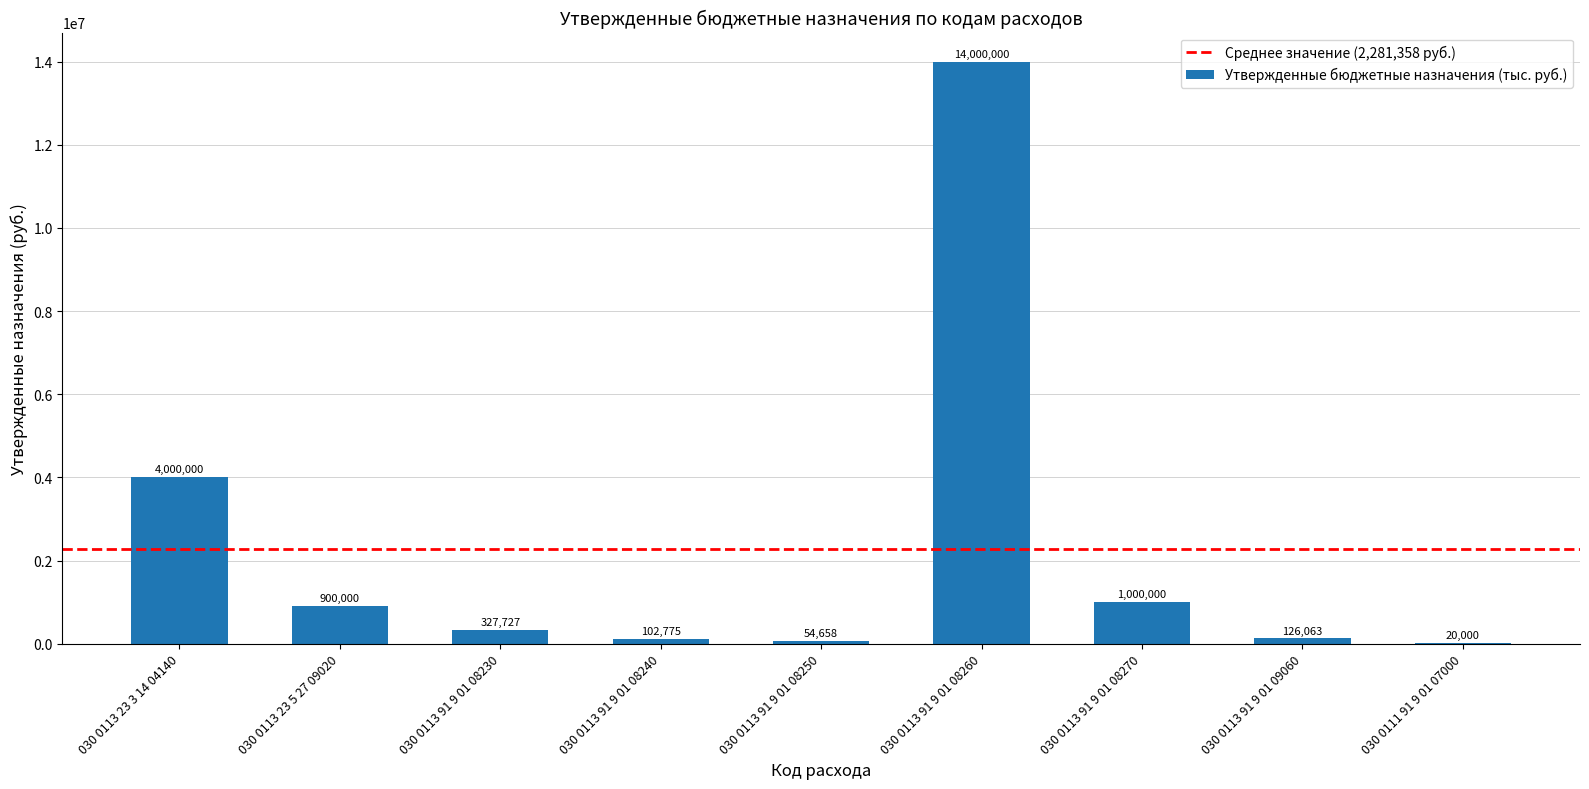

What is the greatest value displayed?

14000000.0